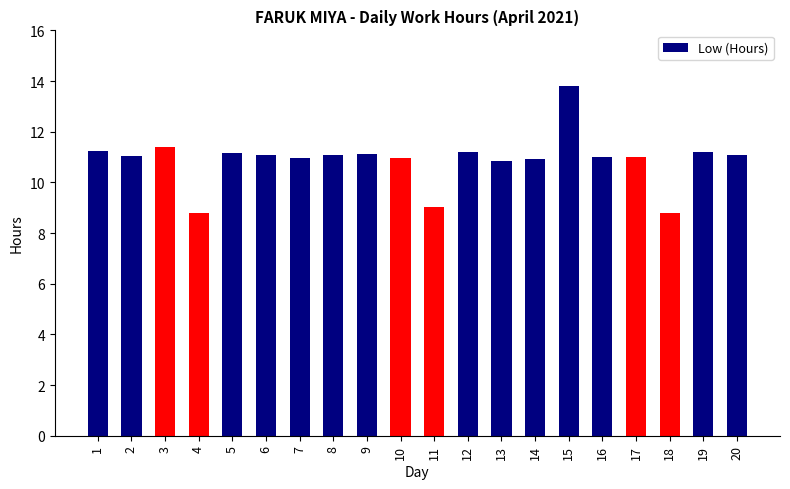

What is the sum of all values?

217.8